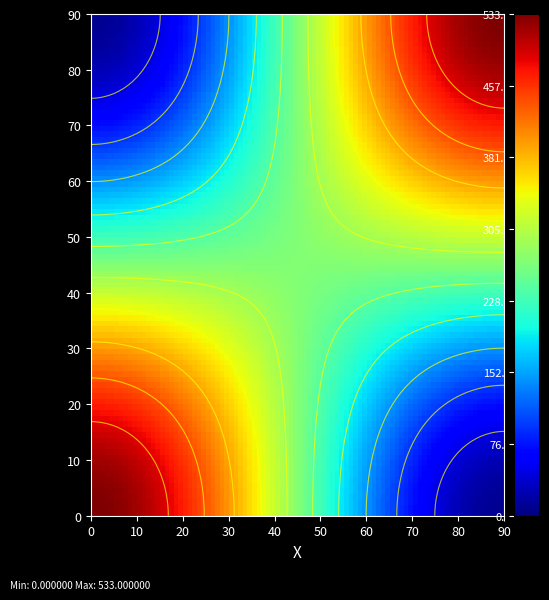

How many 264cb45fd091f03063c2e06660baf52bf018be9 values are between 1 and 9?

2